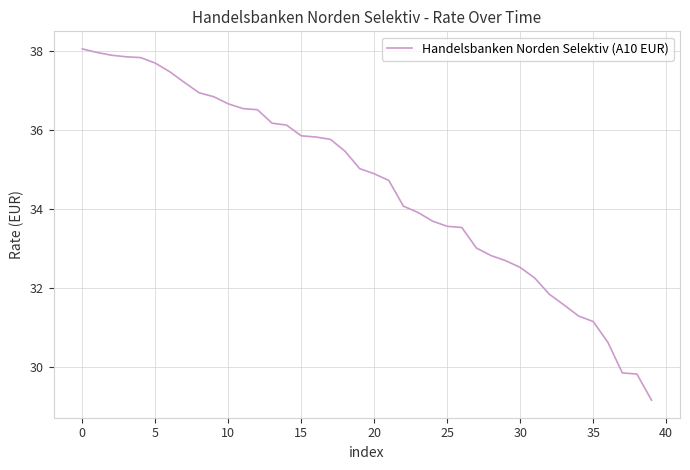

What is the smallest value displayed?

29.2